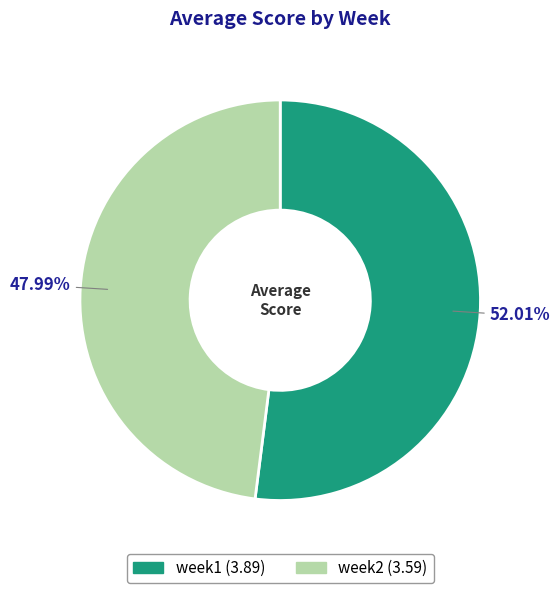

Combined, what portion of the pie is week2 and week1?

100.0%